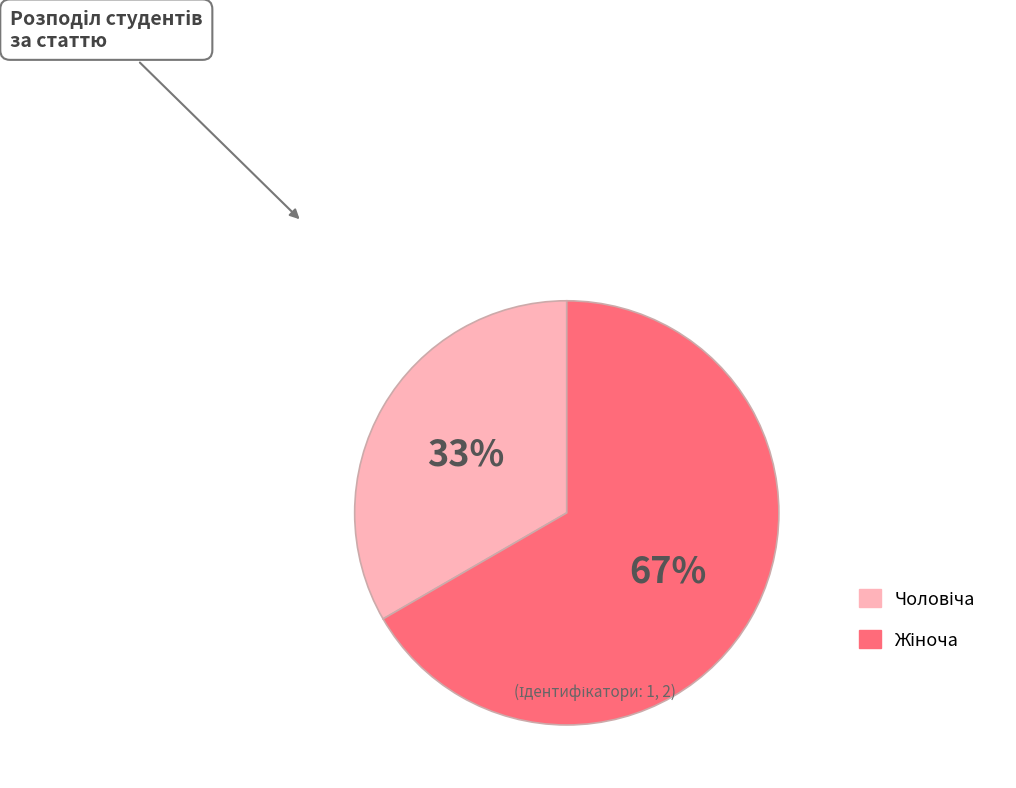

Is there any slice that represents more than half of the pie?

Yes